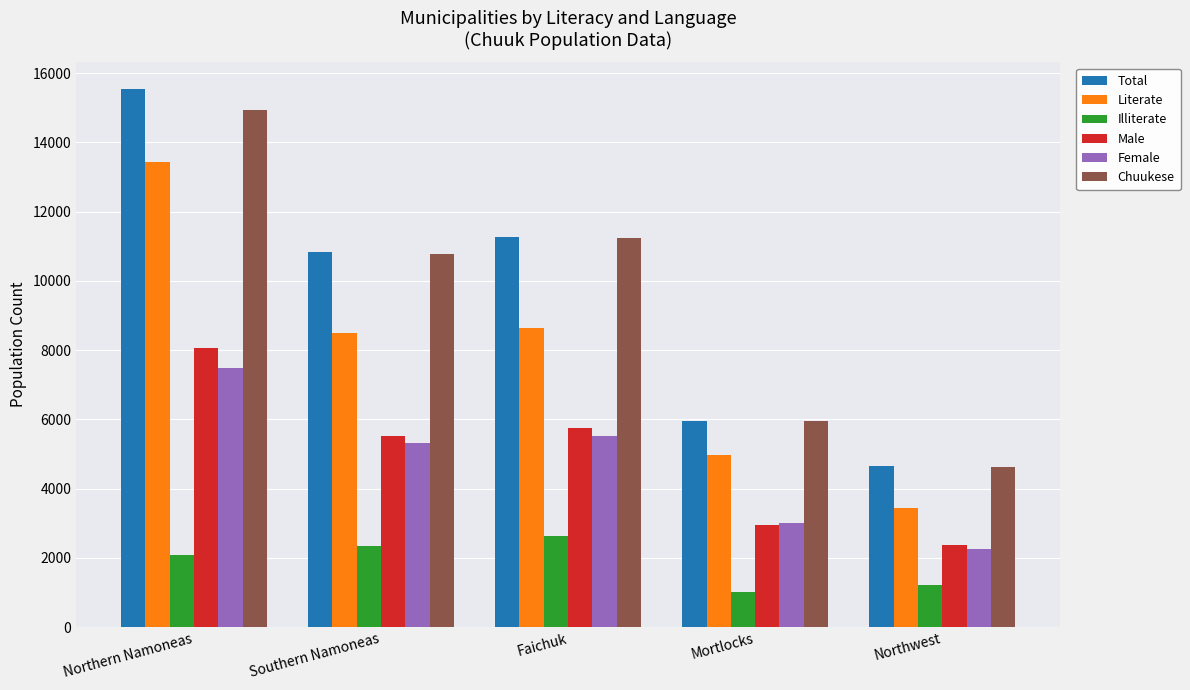

What value does the Male series have at Faichuk, to the nearest 50?

5750